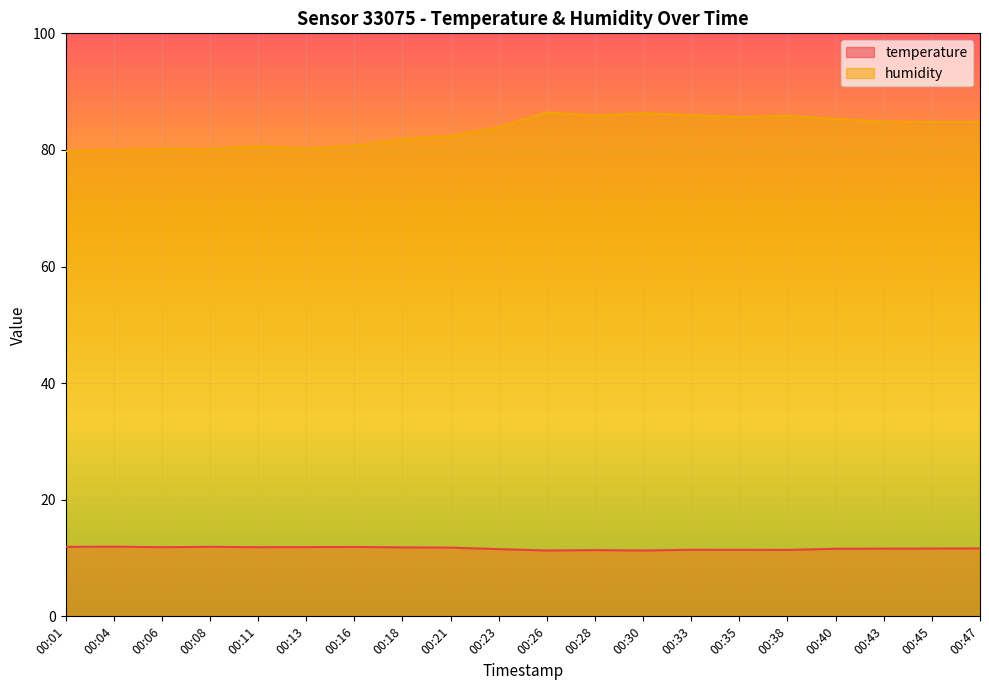

Rank the categories by temperature value from lowest to highest.

00:26, 00:30, 00:28, 00:38, 00:35, 00:33, 00:23, 00:40, 00:43, 00:45, 00:47, 00:21, 00:18, 00:06, 00:11, 00:13, 00:16, 00:01, 00:08, 00:04